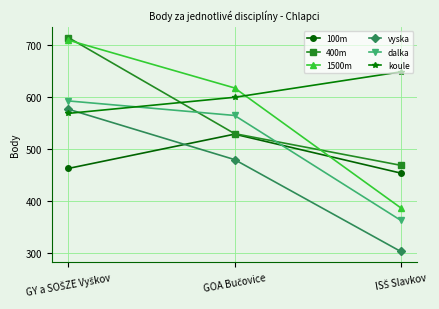

How many lines are shown in the chart?

6